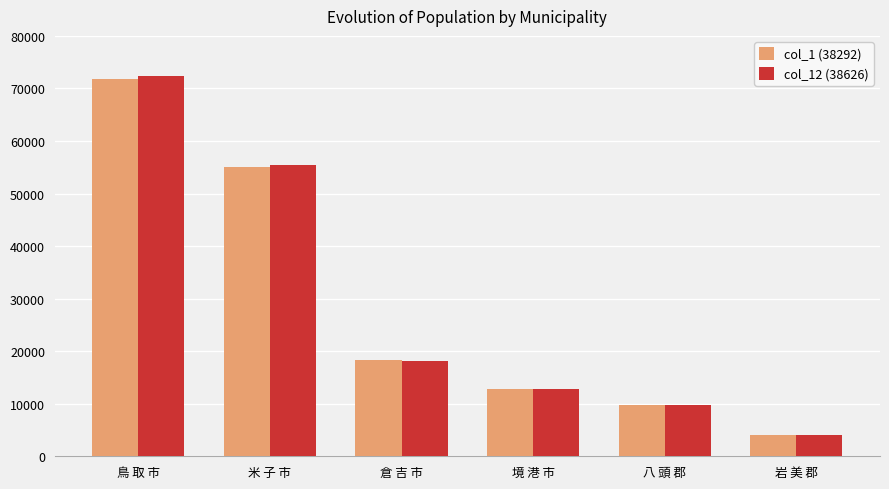

Reading right to left, transcribe all the data shown in this chart.

col_1 (38292): 4039	9722	12816	18333	55046	71809
col_12 (38626): 4045	9714	12798	18194	55449	72353